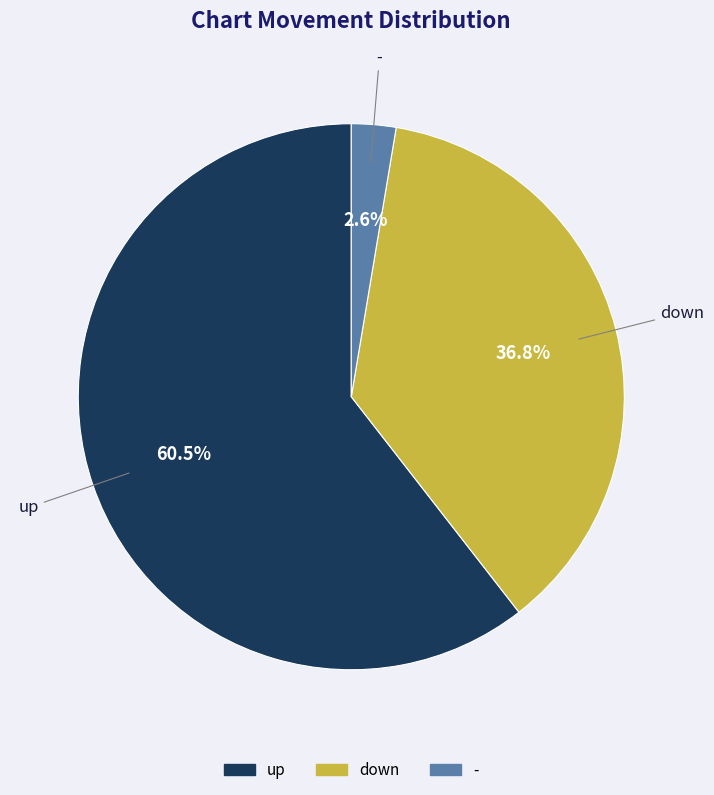

How many slices are in this pie chart?

3